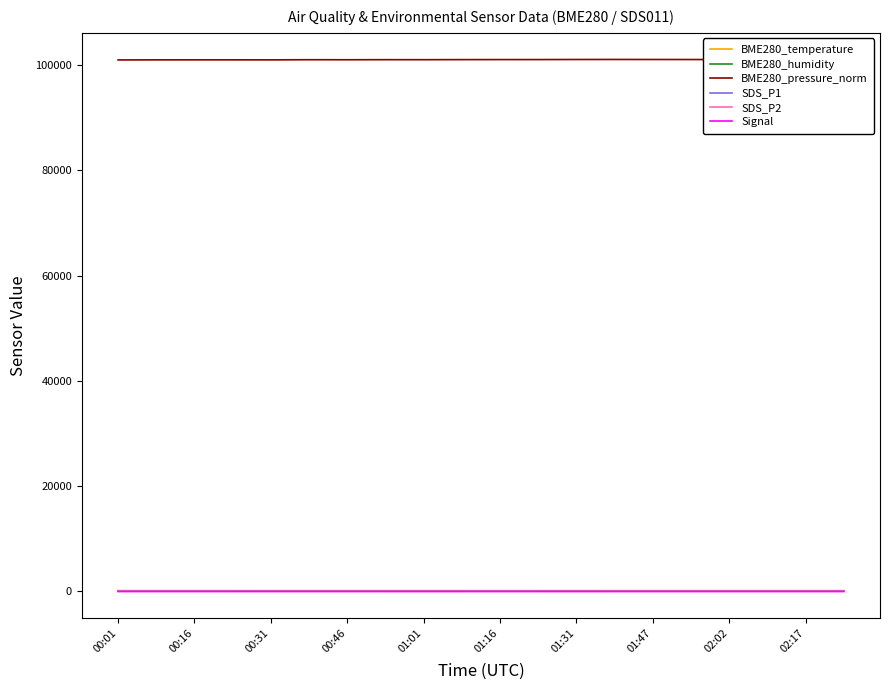

Which series has the largest total across all categories?

BME280_pressure_norm